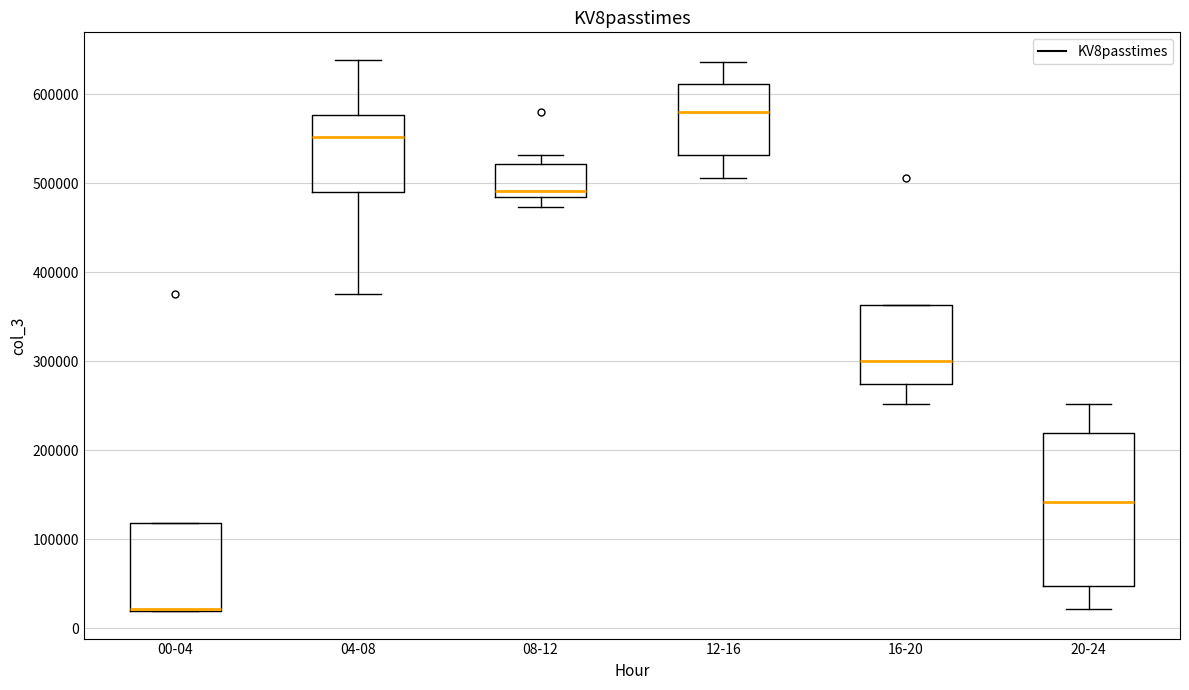

Where is the lower edge of the box for 00-04 on the y-axis? The values are not printed on the chart, so give them approximately, as read against the axis.

20000